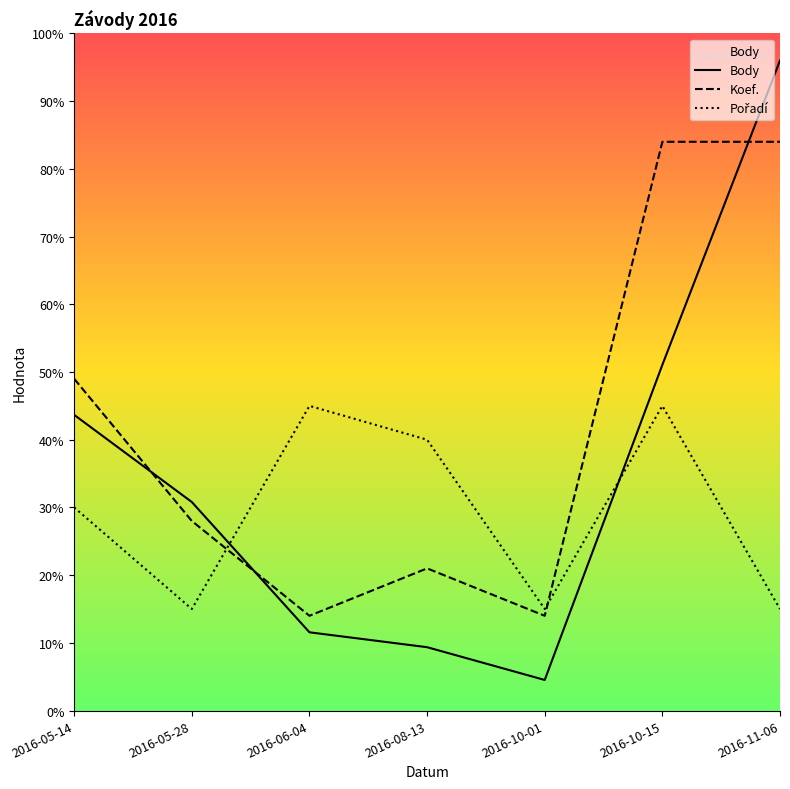

Count the number of data series in this chart.

3